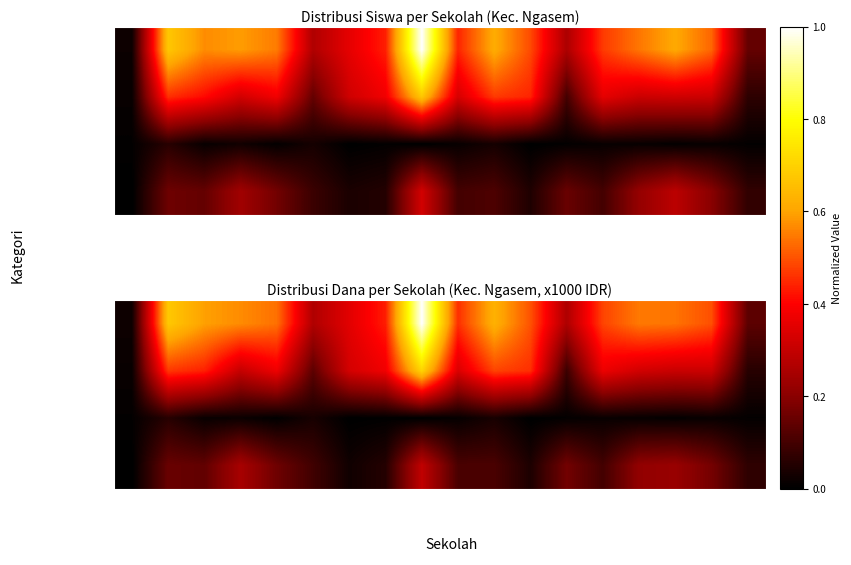

List the series in order of their peak value, highest first.

Disalurkan (Siswa), Pemberian, Pemberian Relaksasi, Pemberian Aktivasi